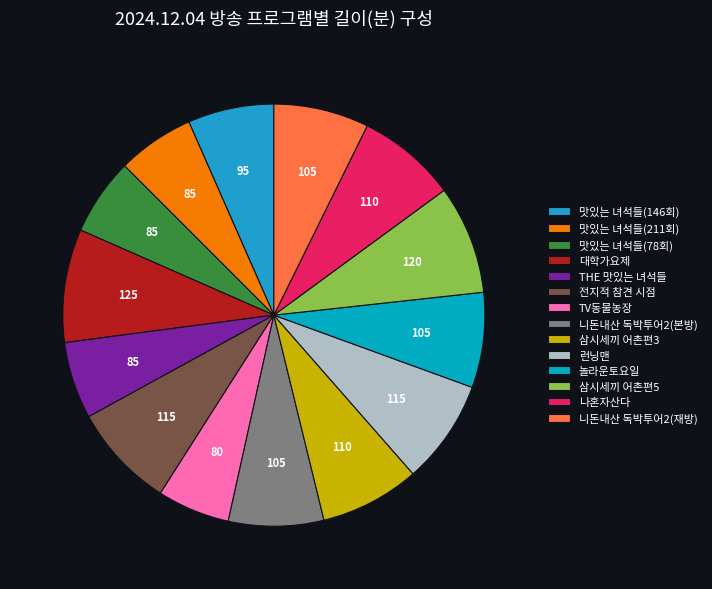

To the nearest percent, what is the difference between the 맛있는 녀석들(78회) and 니돈내산 독박투어2(재방) slice percentages?

1%